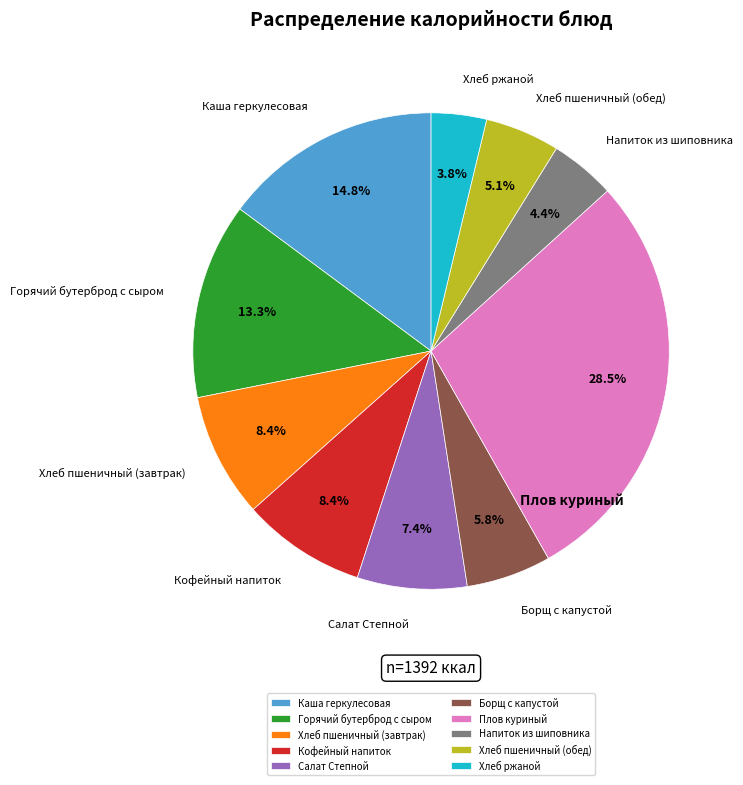

Count the number of slices in the pie.

10